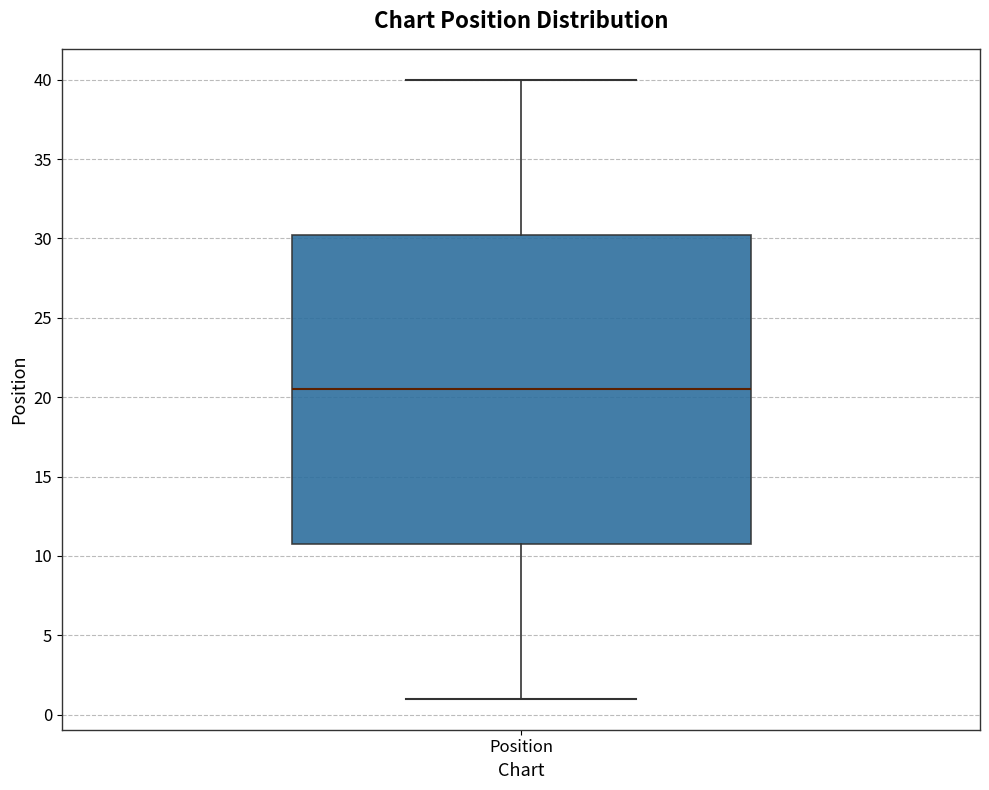

Transcribe this box plot: give where the median line is, the range the box spans, and where the two whiskers end, as read against the y-axis. The values are not printed on the chart, so give them approximately, as read against the axis.

median 20.5, box 11.0 to 30.5, whiskers 1.0 to 40.0